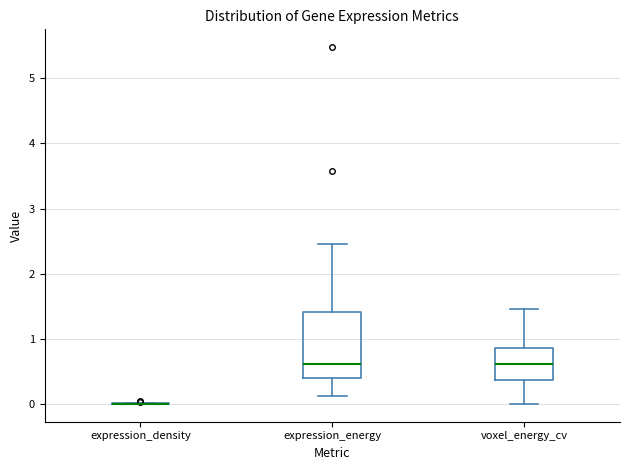

Reading left to right, transcribe this box plot: for each box, give where its median line is, the range the box spans, and where its two whiskers end, as read against the y-axis. The values are not printed on the chart, so give them approximately, as read against the axis.

expression_density: box collapsed to a line at 0.0, whiskers 0.0 to 0.0
expression_energy: median 0.6, box 0.4 to 1.4, whiskers 0.1 to 2.5
voxel_energy_cv: median 0.6, box 0.4 to 0.9, whiskers 0.0 to 1.5